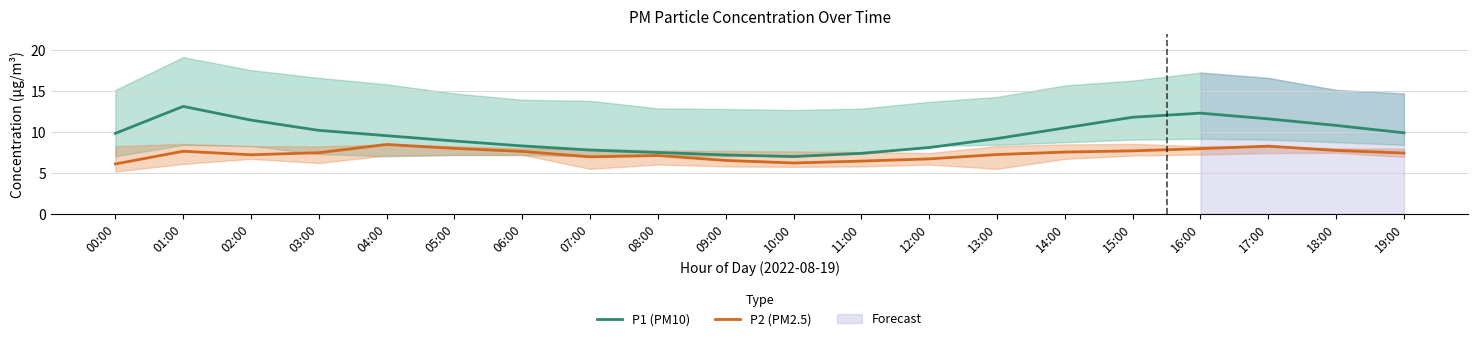

Which category has the highest value across all series?

01:00